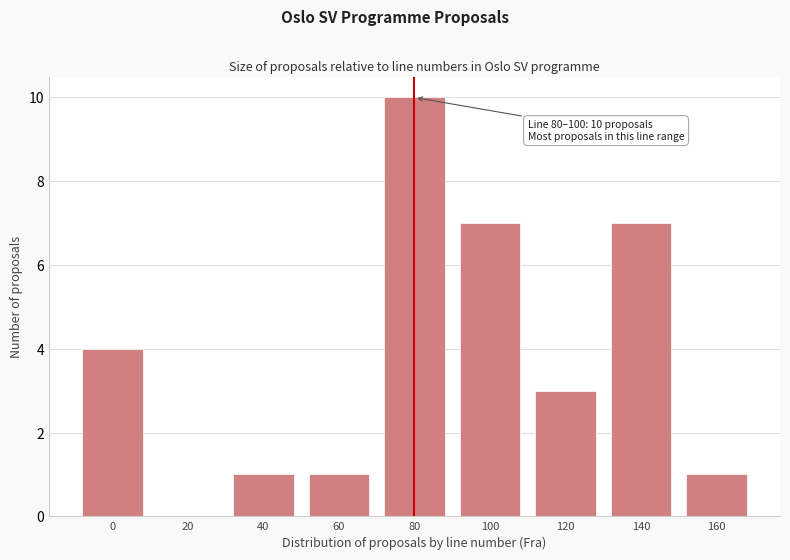

Reading left to right, what are all the values shown in this chart?

0=4	20=0	40=1	60=1	80=10	100=7	120=3	140=7	160=1